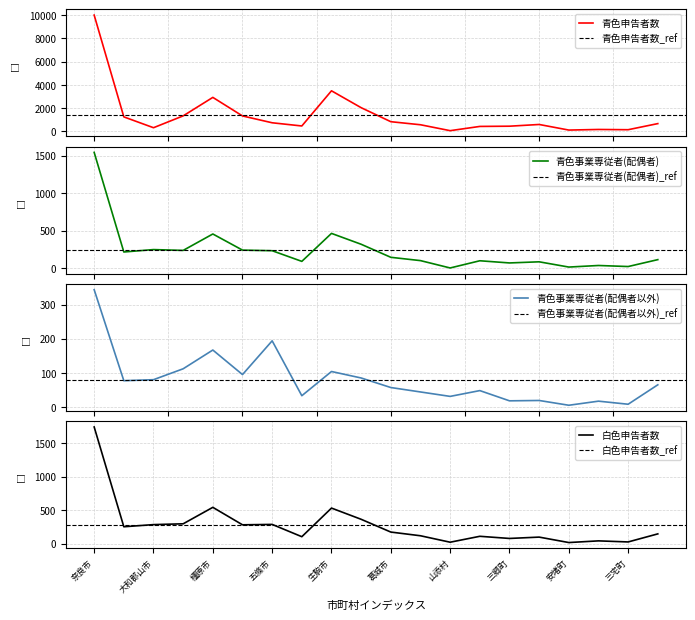

The value of 白色申告者数 at 大和高田市 is 253. True or false?

True